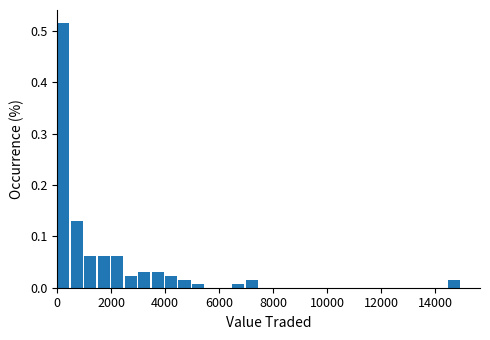

Around what value on the x-axis is the tallest bar? Give the approximate position of its centre, as read against the axis.

200